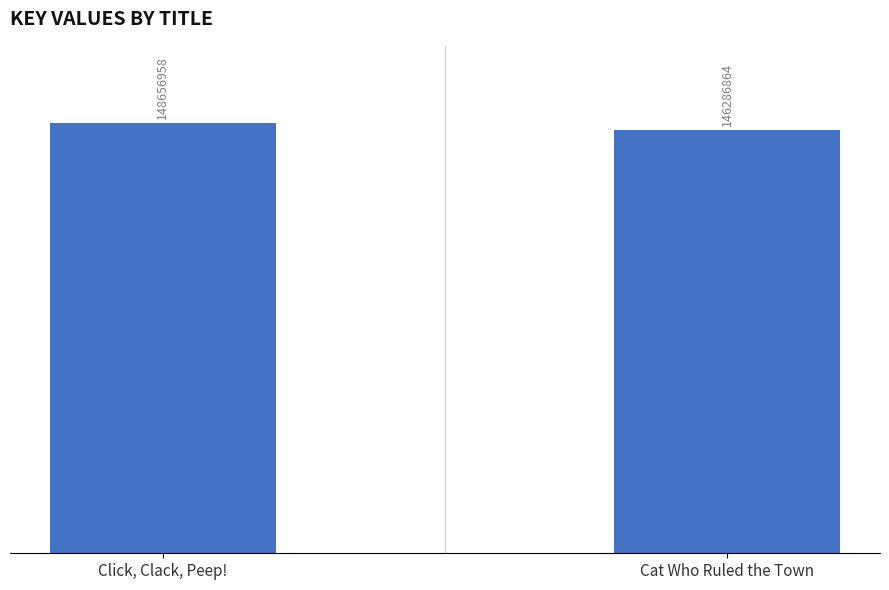

Reading left to right, transcribe all the data shown in this chart.

148656958	146286864